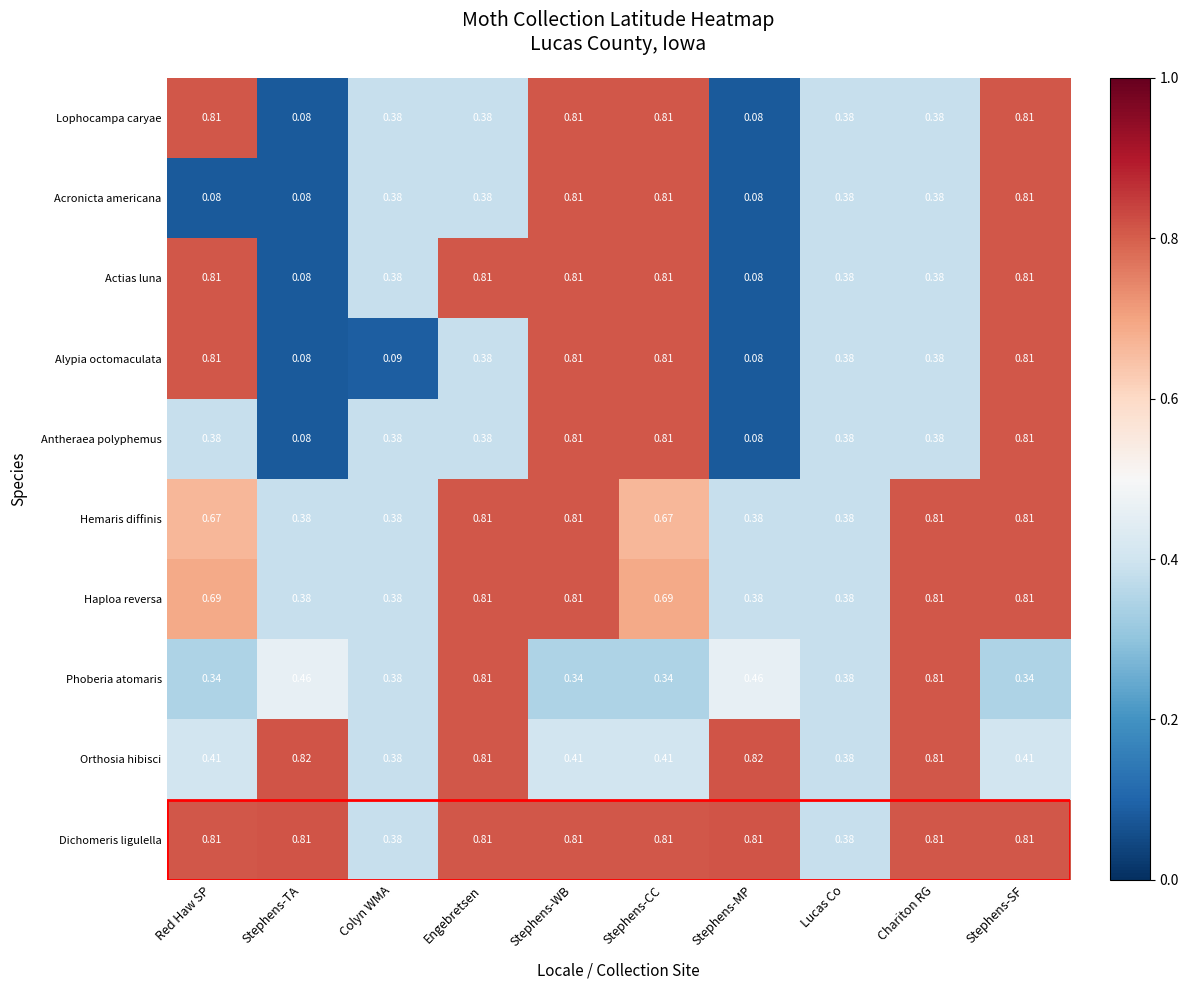

Which series changed the most between Colyn WMA and Lucas Co?

Alypia octomaculata